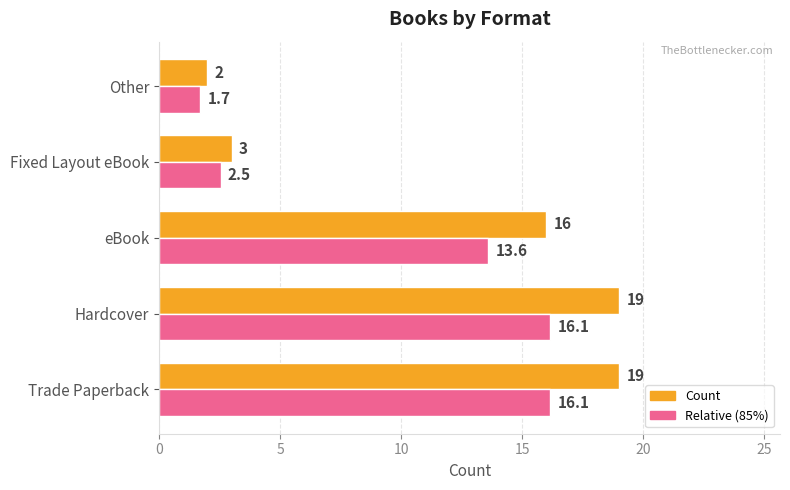

What is the maximum value shown in the chart?

19.0